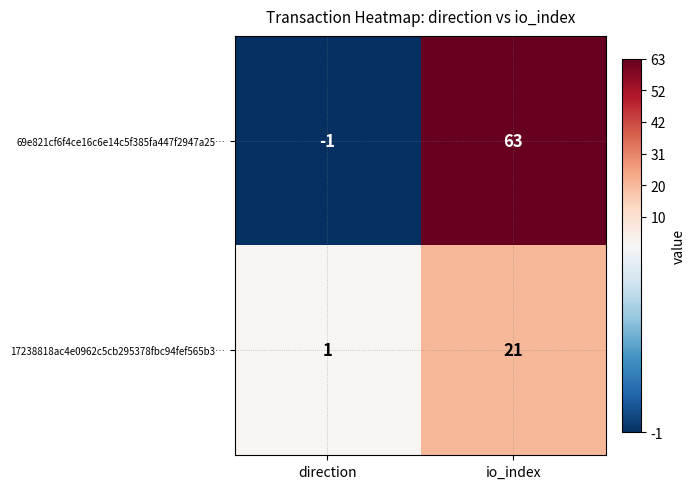

What is the total value across all series at io_index?

84